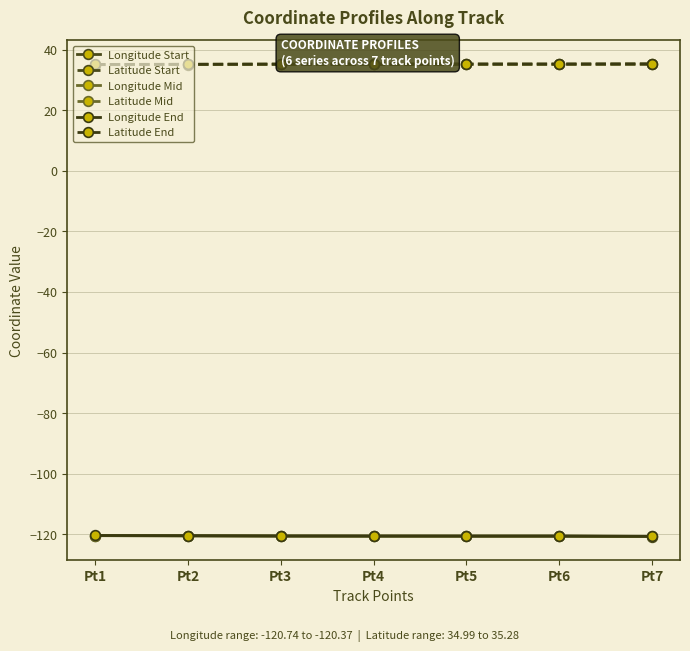

What is the difference between the maximum and second lowest values in the Longitude End series?

0.2